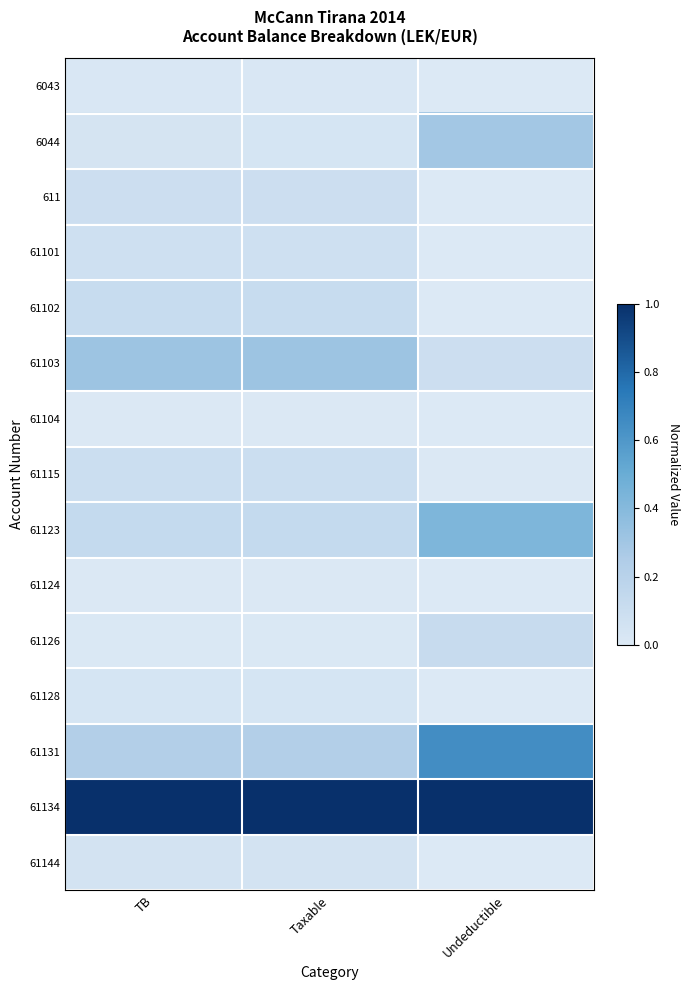

What is the total value across all series at Taxable?

2.2